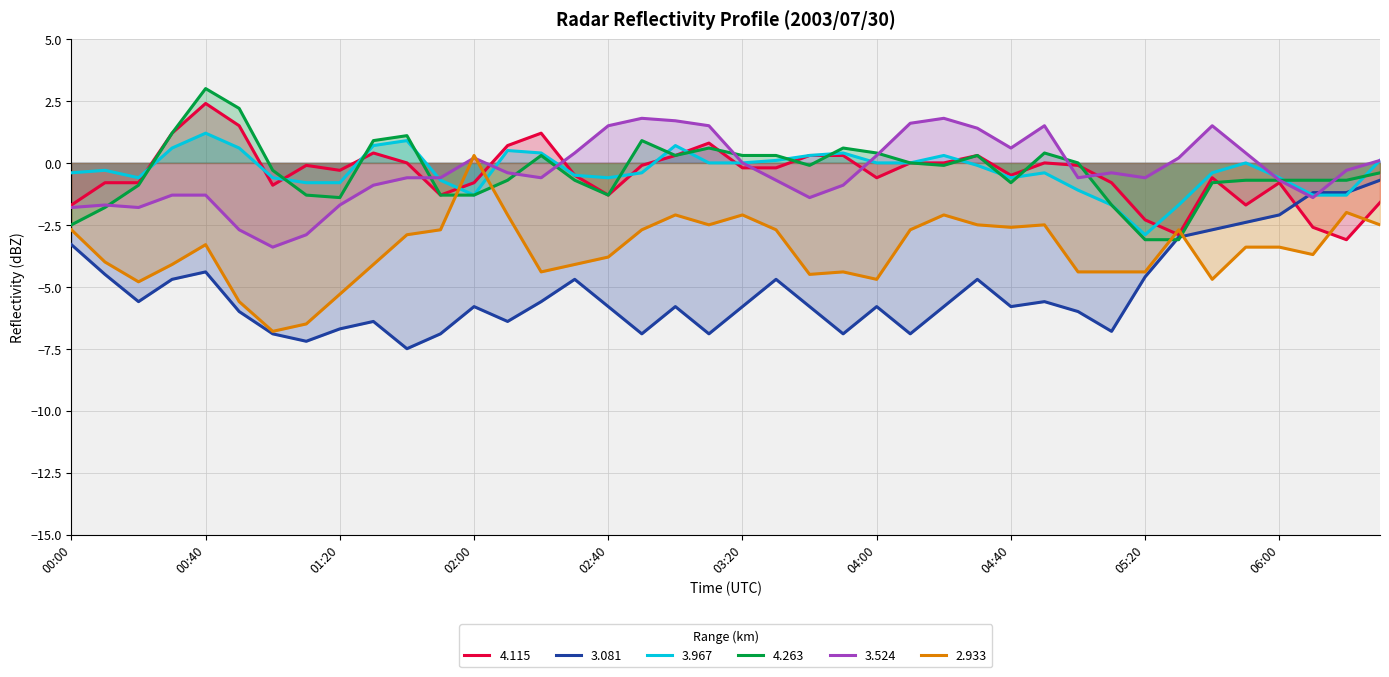

Where does the 3.524 series first go above 0?

02:00